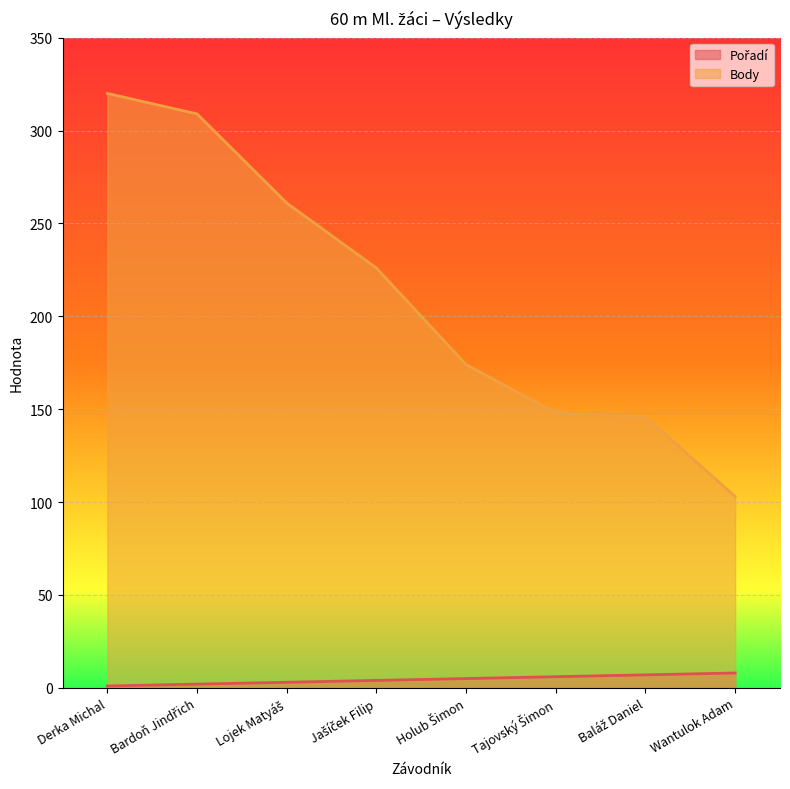

Which label corresponds to the smallest value in the chart?

Derka Michal